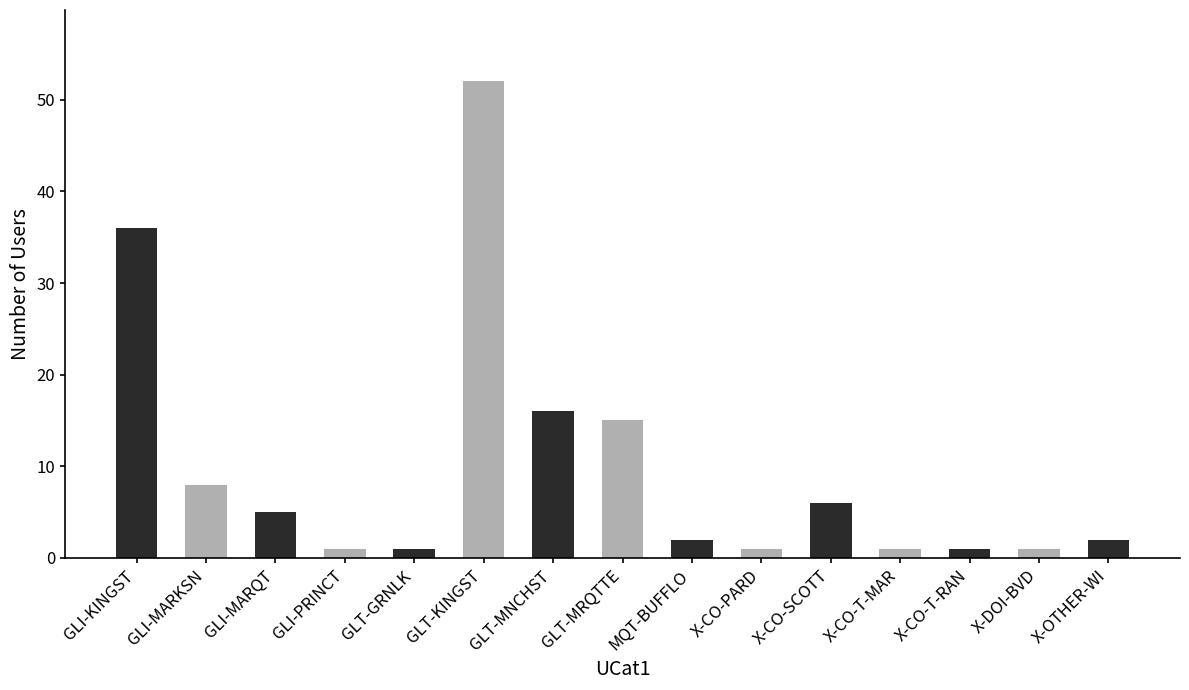

What is the label of the 6th bar from the right?

X-CO-PARD